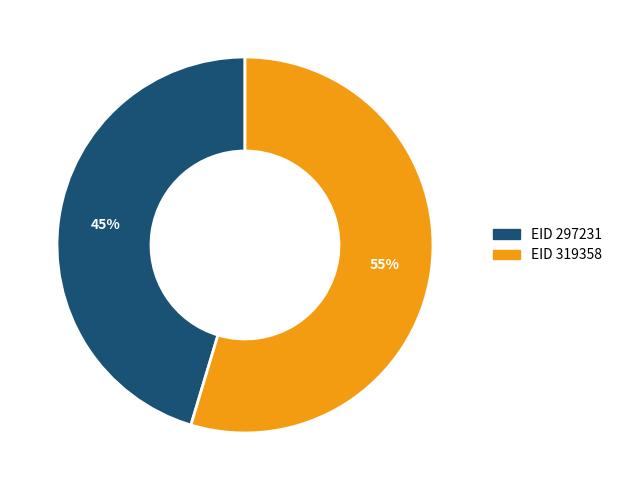

To the nearest percent, what is the average slice percentage?

50%